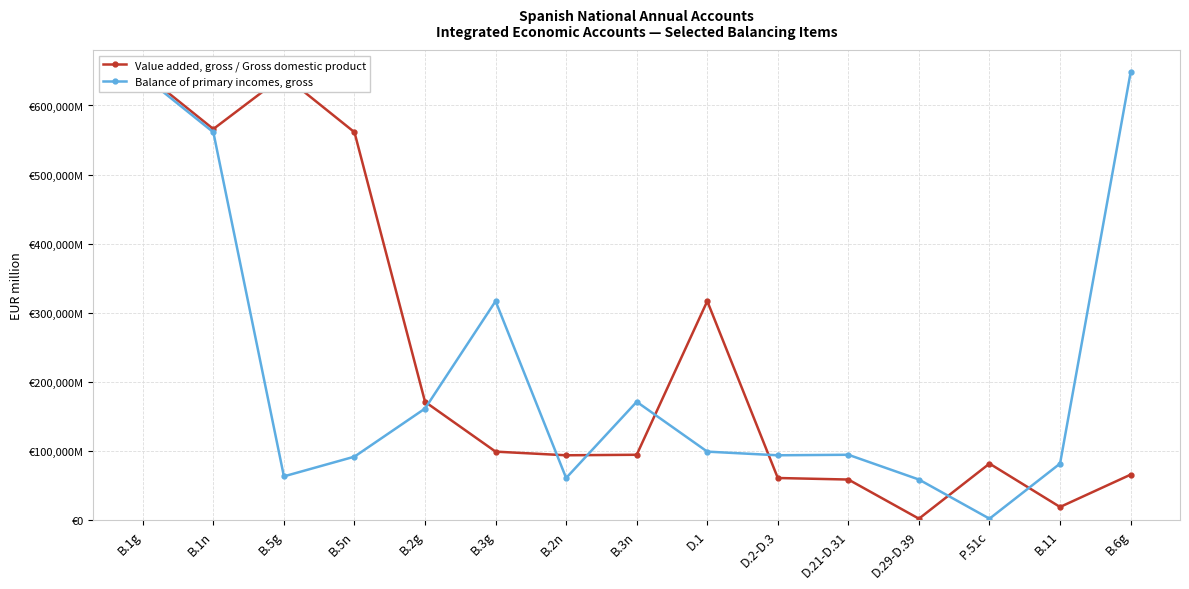

Reading right to left, transcribe all the data shown in this chart.

Value added, gross / Gross domestic product: B.6g=65930	B.11=19148	P.51c=81921	D.29-D.39=2213	D.21-D.31=58863	D.2-D.3=61076	D.1=316930	B.3n=94683	B.2n=93947	B.3g=99232	B.2g=171319	B.5n=561297	B.5g=643218	B.1n=565930	B.1g=647851
Balance of primary incomes, gross: B.6g=647851	B.11=81921	P.51c=2213	D.29-D.39=58863	D.21-D.31=94683	D.2-D.3=93947	D.1=99232	B.3n=171319	B.2n=61076	B.3g=316930	B.2g=161558	B.5n=91969	B.5g=63447	B.1n=561297	B.1g=643218